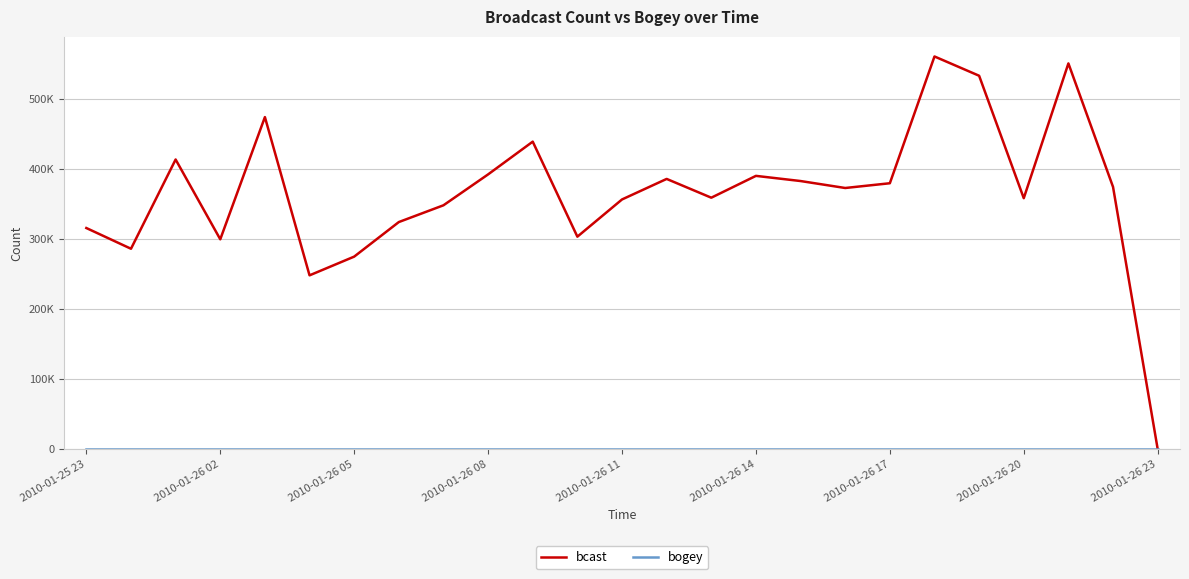

Does the chart have visible grid lines?

Yes